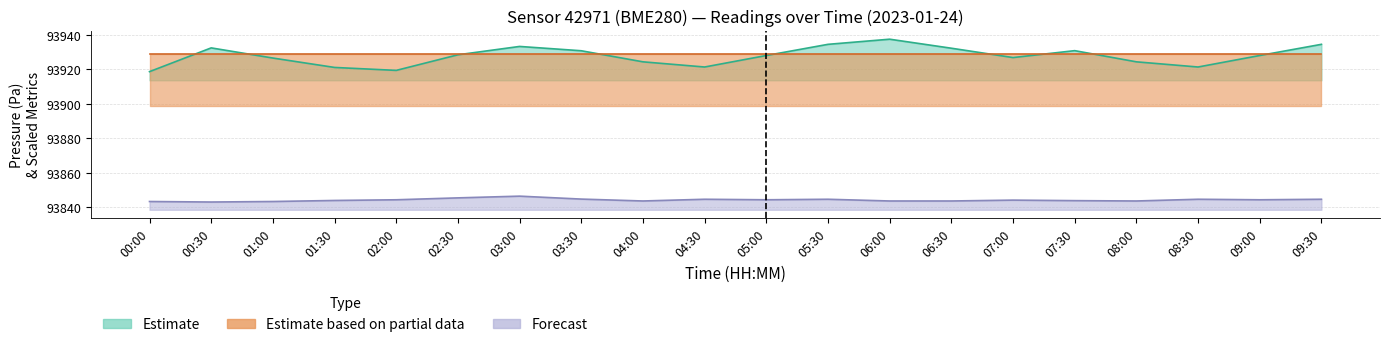

What is the minimum value for pressure?

93918.7